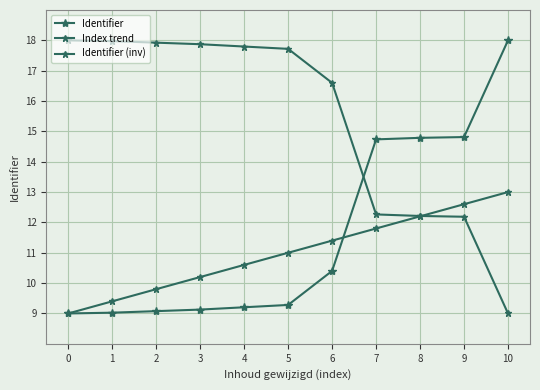

Is this an area chart (filled region under the line)?

No